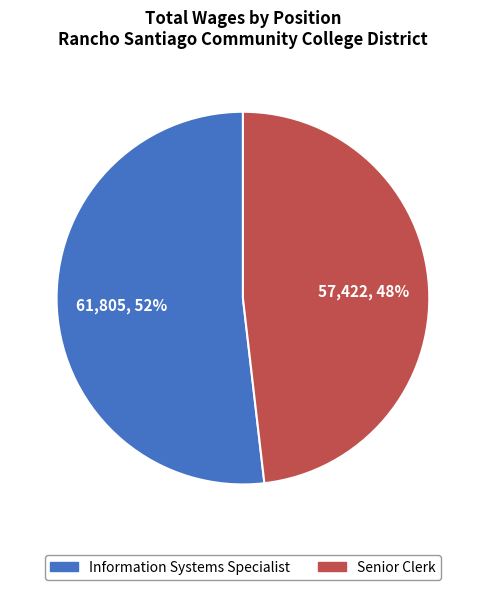

Do Senior Clerk and Information Systems Specialist together represent more than half of the pie?

Yes